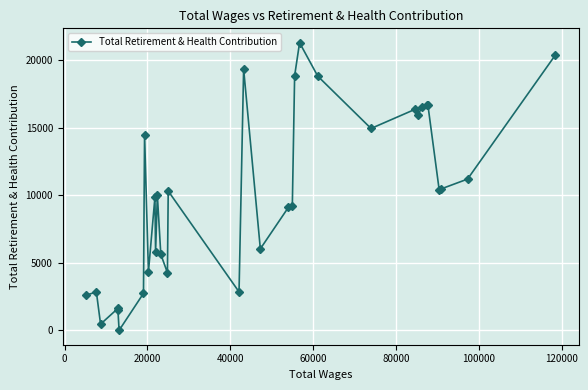

True or false: there are more than 1 points higher than both neighbors.

True